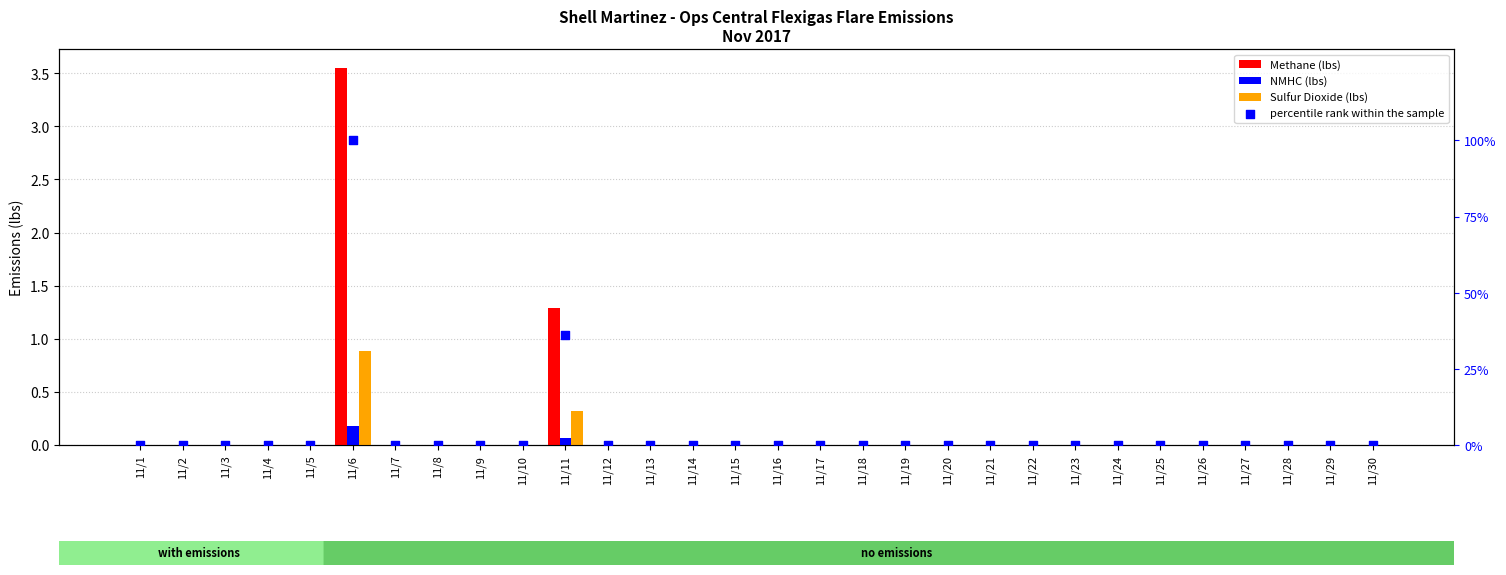

Which series has the largest total across all categories?

percentile rank within the sample